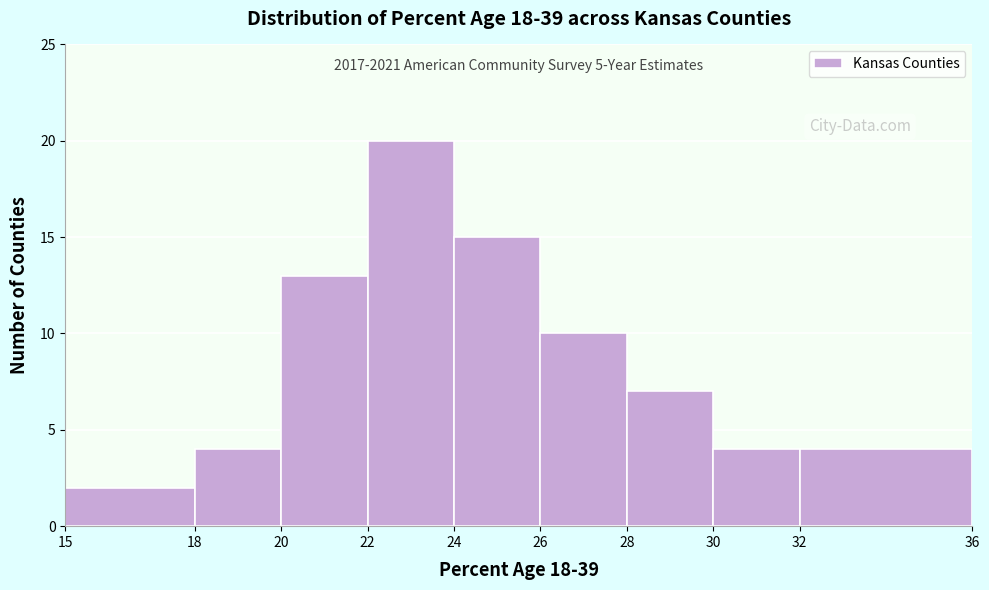

Over which range of the x-axis is the bar tallest?

22 to 24